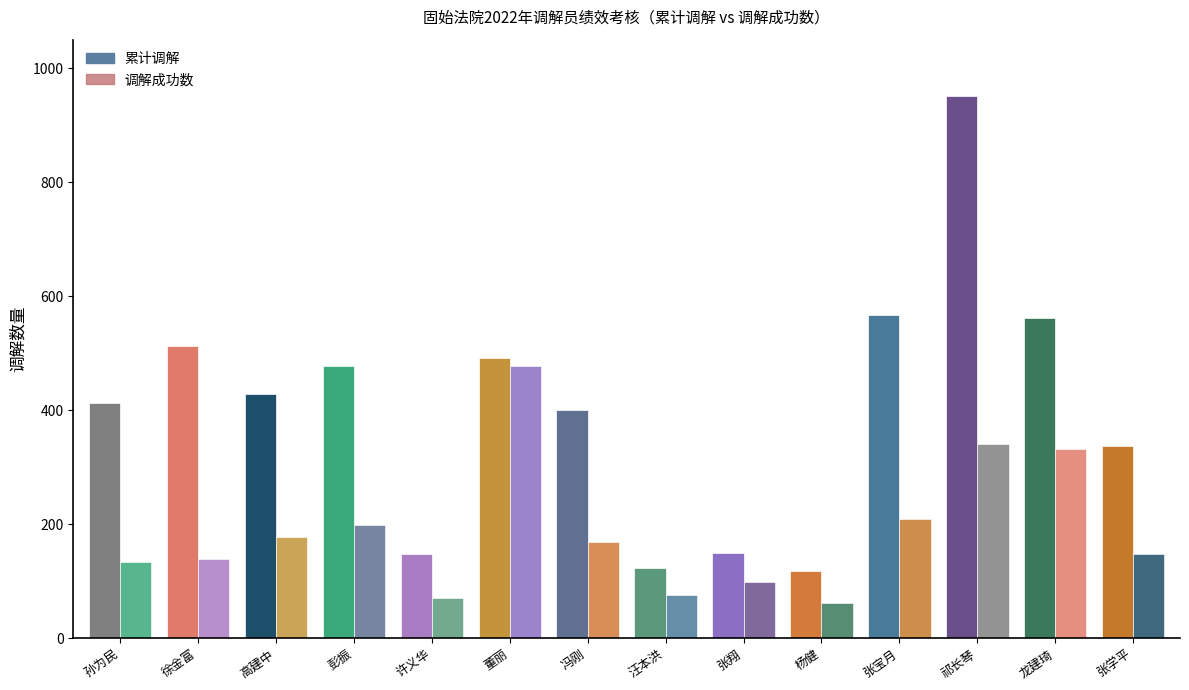

How many distinct data groups are displayed?

2